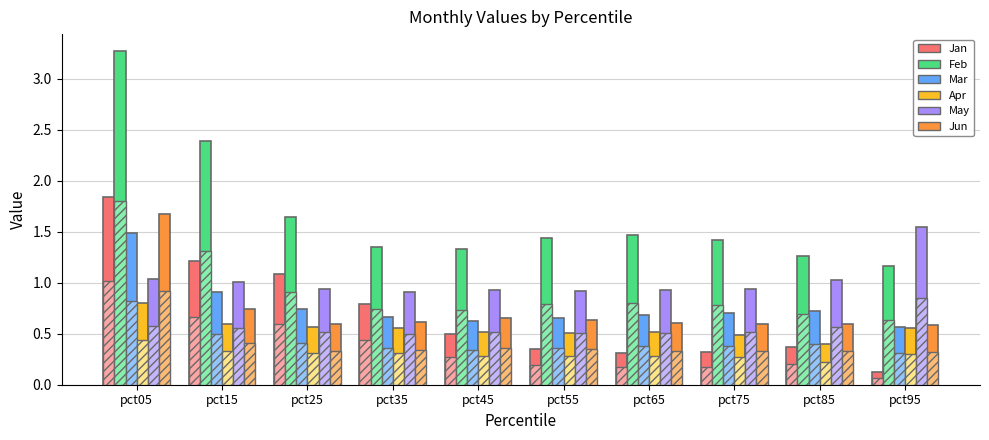

Rank the series by their maximum value, from highest to lowest.

Feb, Jan, Jun, May, Mar, Apr